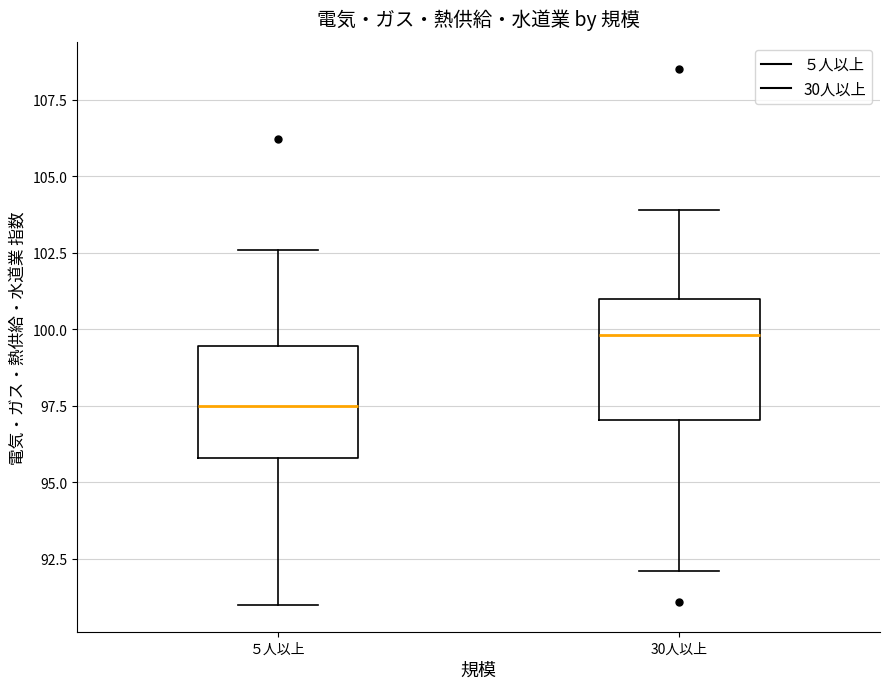

Where is the upper edge of the box for 30人以上 on the y-axis? The values are not printed on the chart, so give them approximately, as read against the axis.

101.0